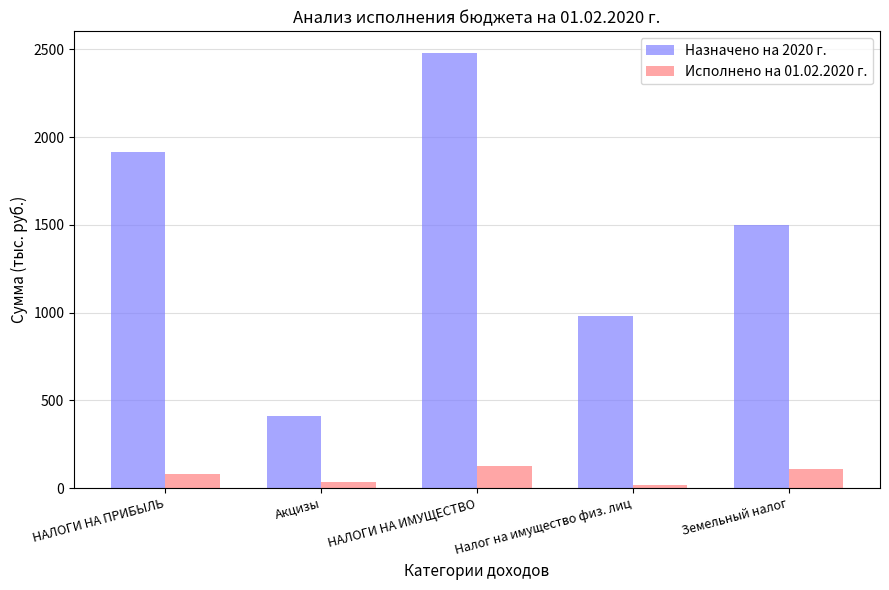

List the series in order of their overall mean, highest first.

Назначено на 2020 г., Исполнено на 01.02.2020 г.